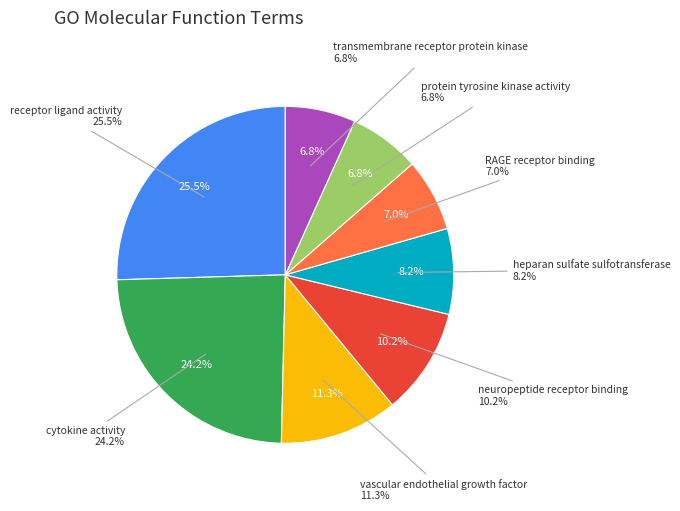

Does cytokine activity represent more than half of the total?

No